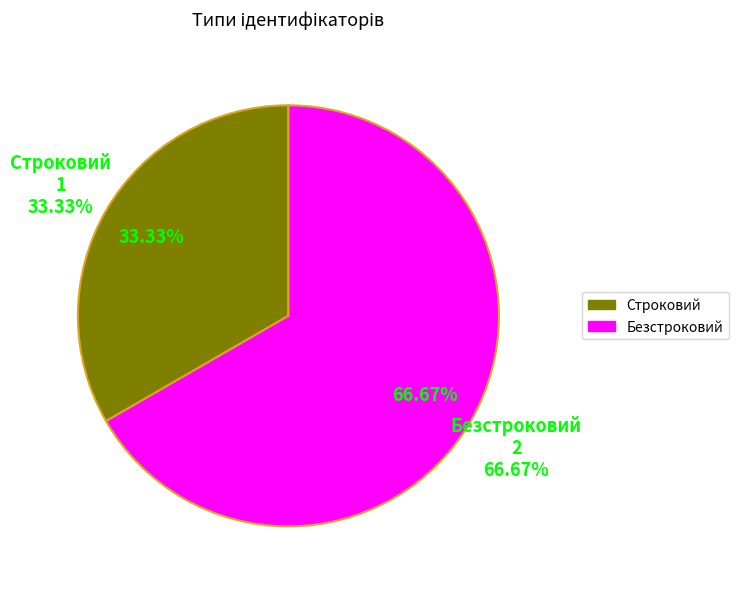

How many segments does this pie chart have?

2